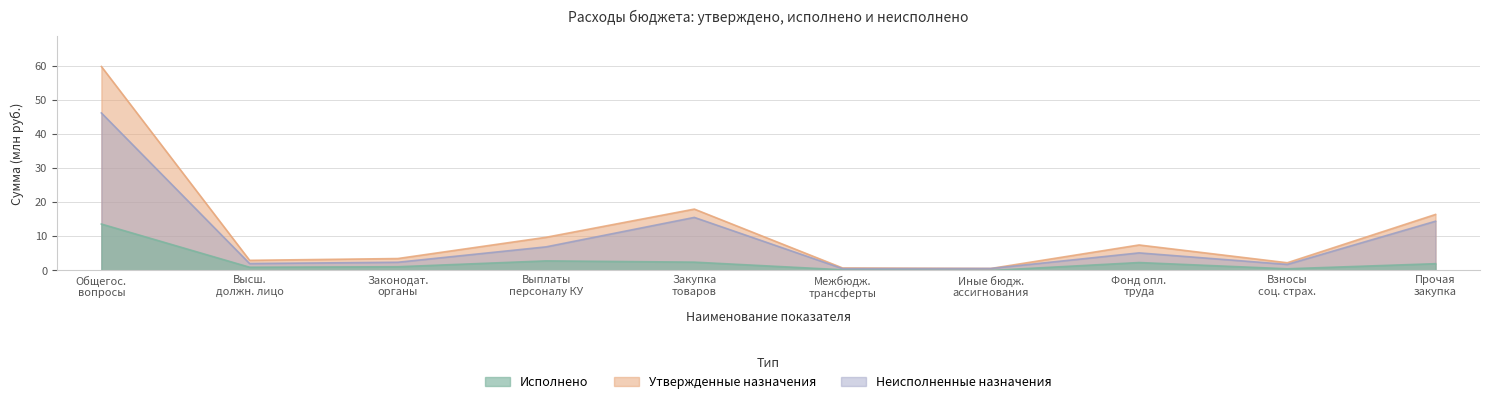

What is the highest value of the Исполнено series?

13.6